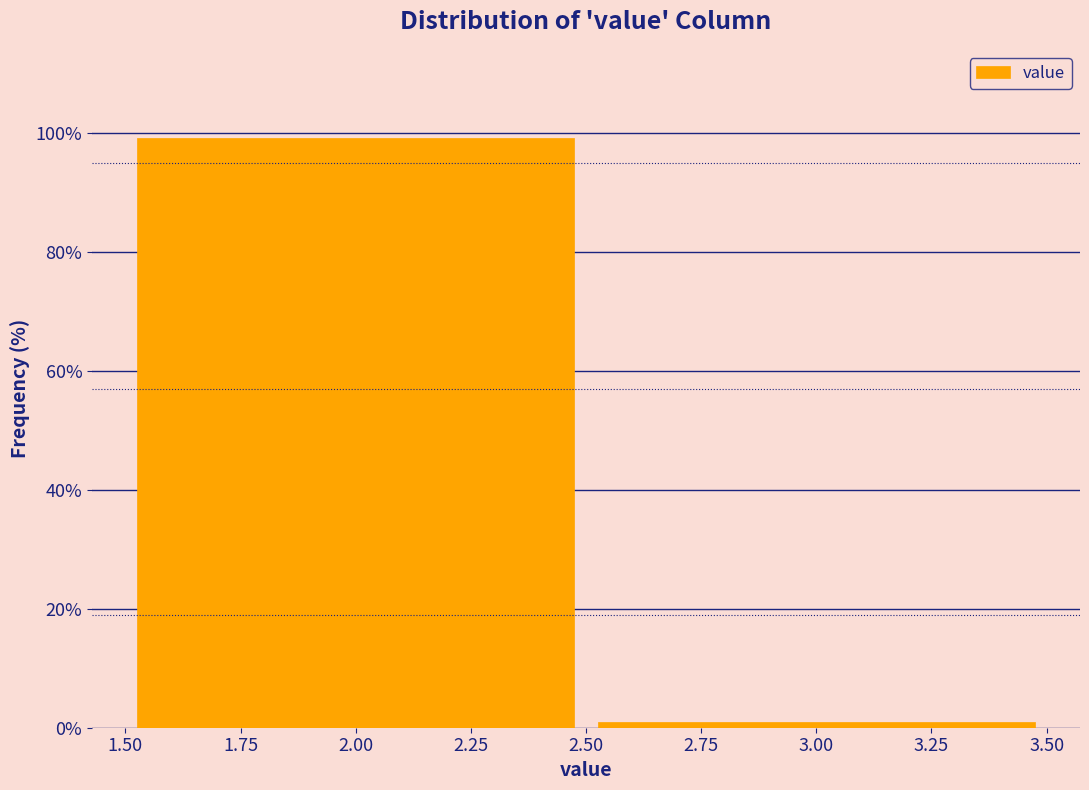

How tall is the bar that spans 1.50 to 2.50 on the x-axis? The values are not printed on the chart, so give them approximately, as read against the axis.

100